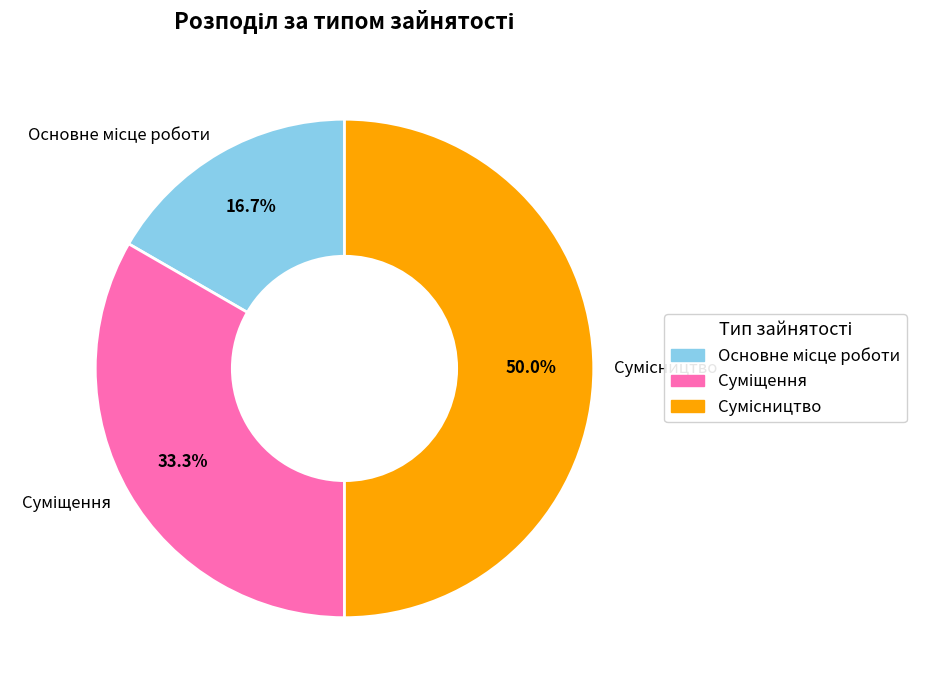

What percentage is the Основне місце роботи slice, to the nearest percent?

17%